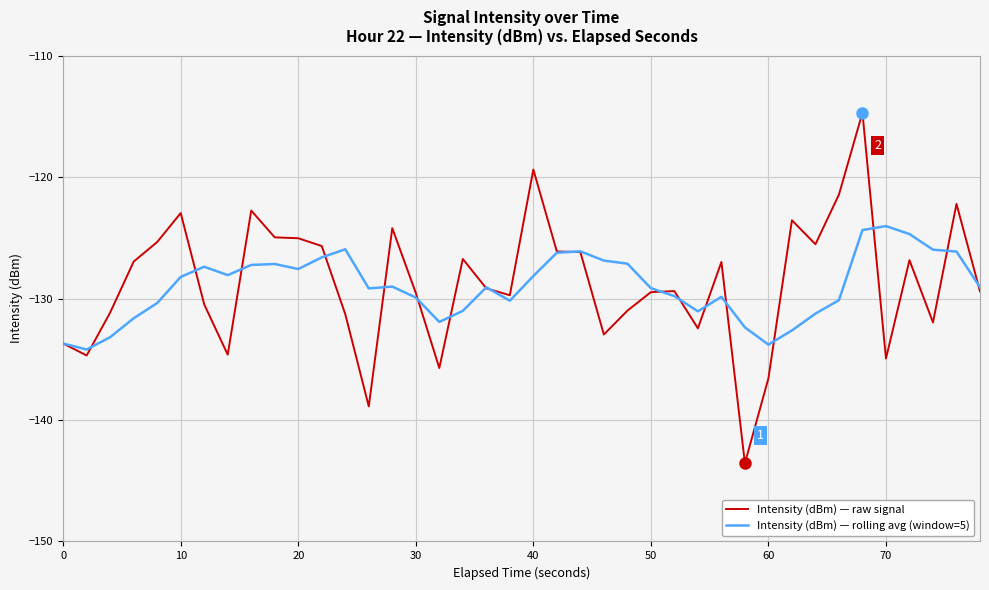

Which series has the widest spread of values?

Intensity (dBm) — raw signal